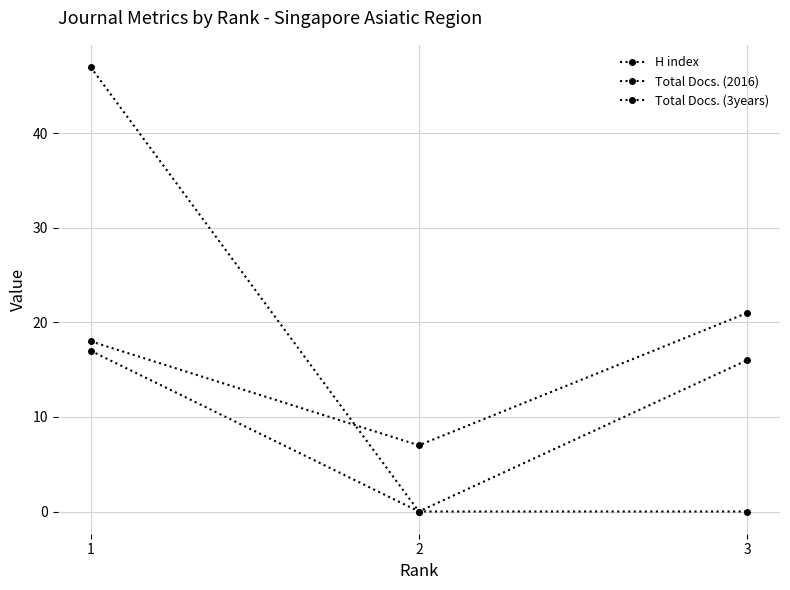

How many lines are shown in the chart?

3